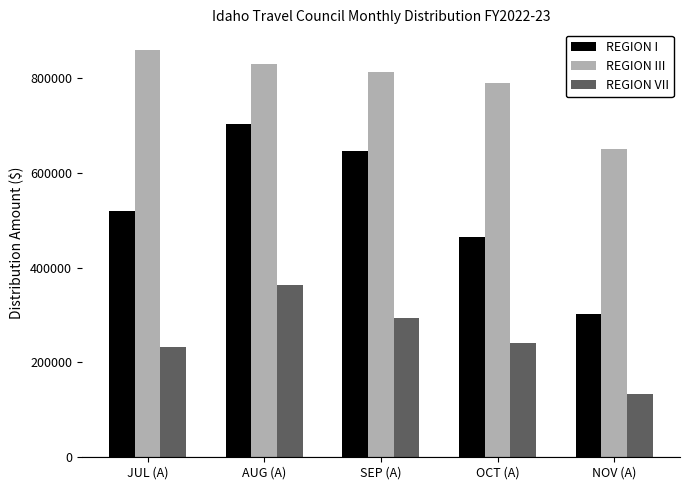

What is the sum of all REGION VII values?

1263279.7